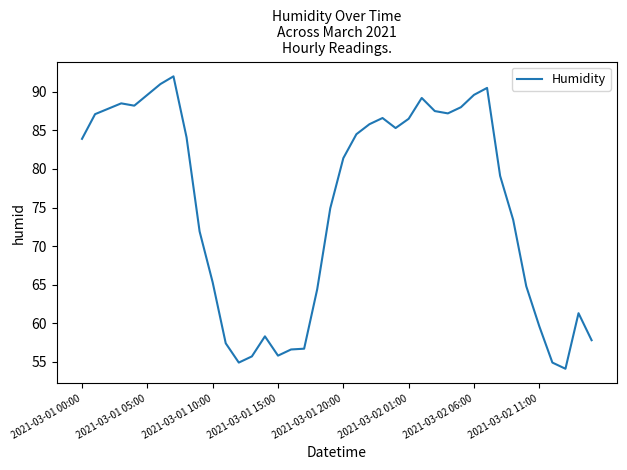

What is the average value?

75.3